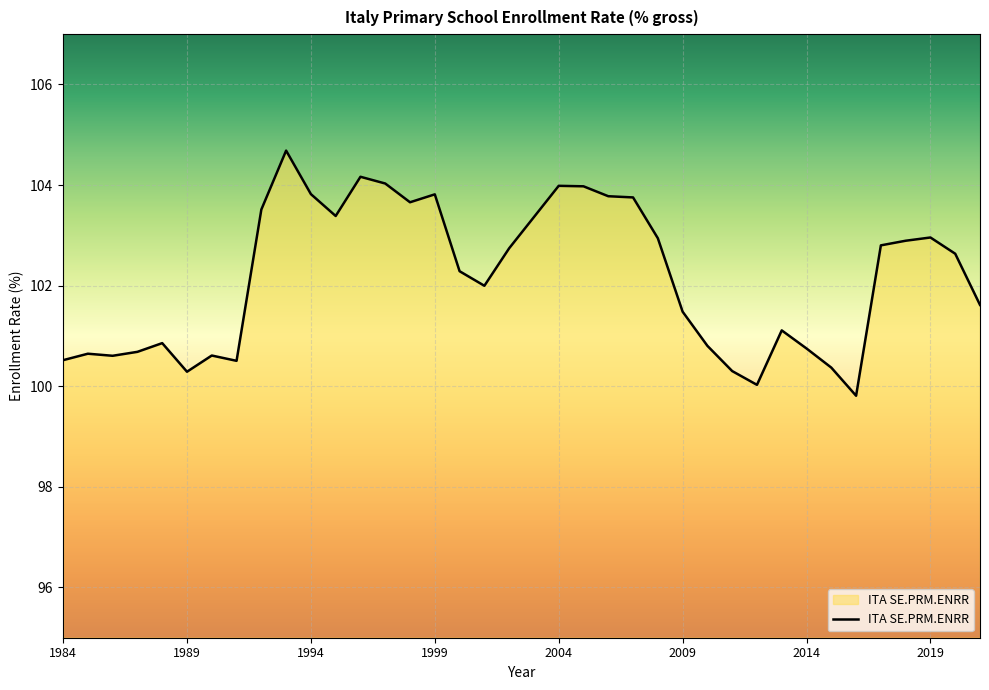

What is the greatest value displayed?

104.7